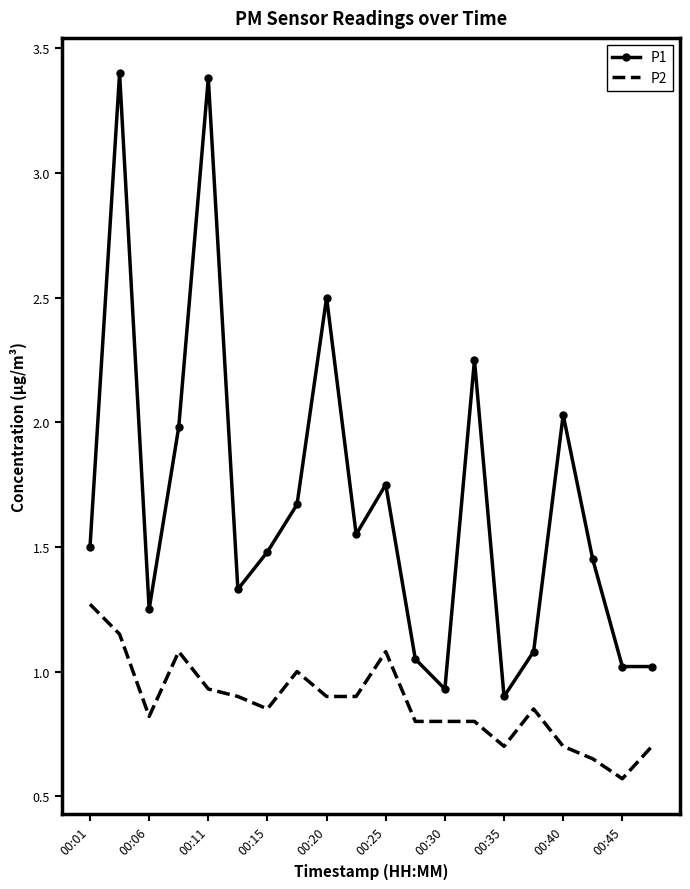

What is the maximum value for P2?

1.3